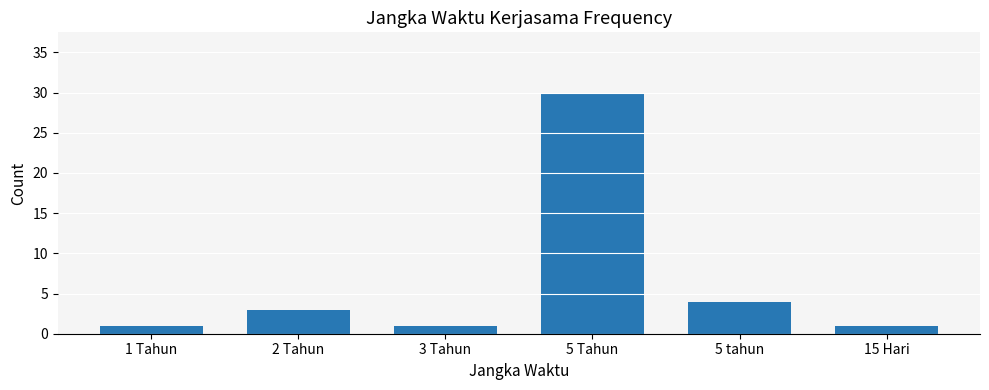

Reading left to right, what are all the values shown in this chart?

1	3	1	30	4	1